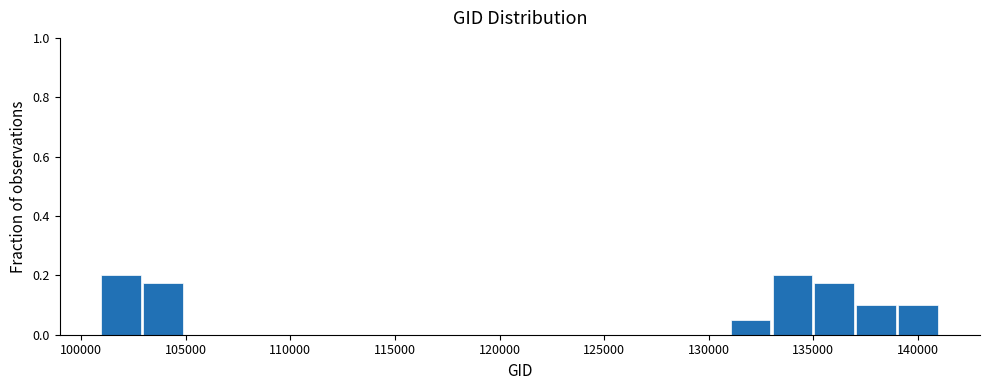

What is the height of the bar covering 137000 to 139000 on the x-axis? Neither the bar edges nor the heights are printed on the chart, so give them approximately, as read against the axes.

0.10